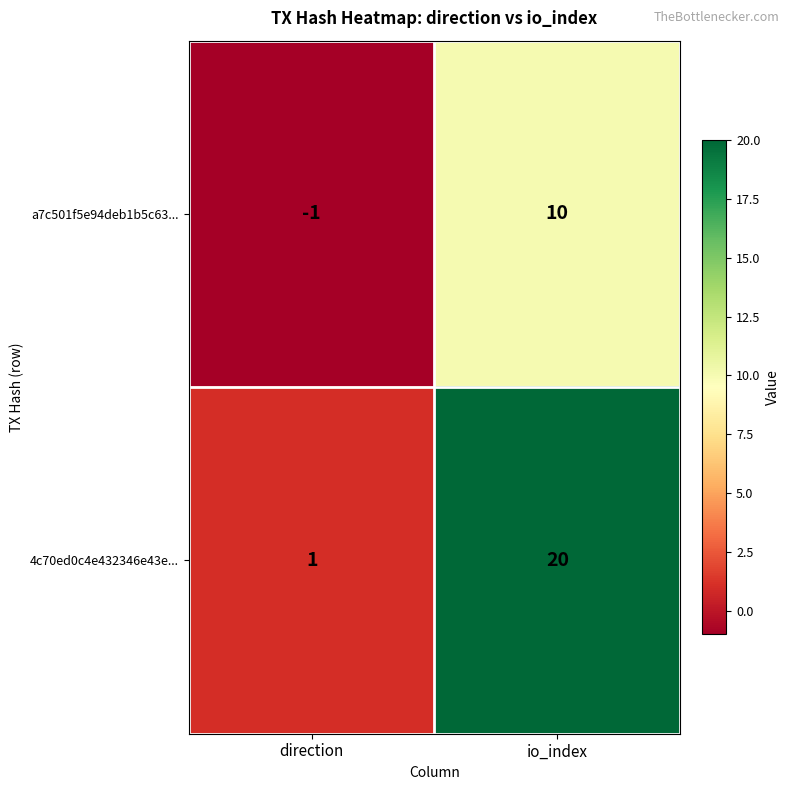

What is the difference between the maximum and minimum values in the 4c70ed0c4e432346e43e... series?

19